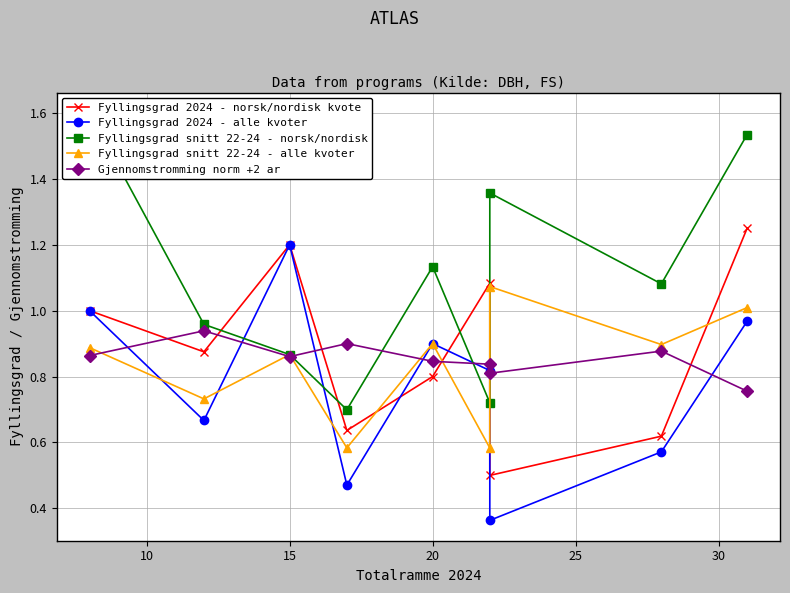

After their last crossing, which series has the higher values: Fyllingsgrad snitt 22-24 - norsk/nordisk or Gjennomstromming norm +2 ar?

Fyllingsgrad snitt 22-24 - norsk/nordisk